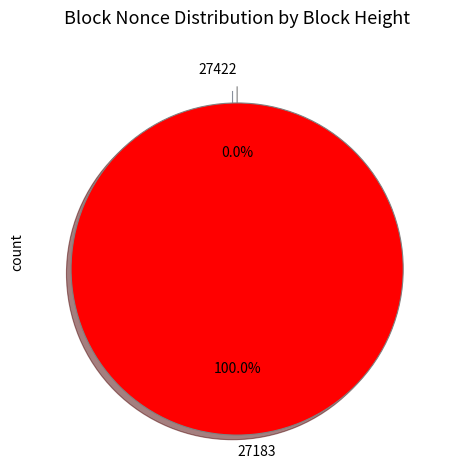

To the nearest percent, what is the difference between the 27422 and 27183 slice percentages?

100%